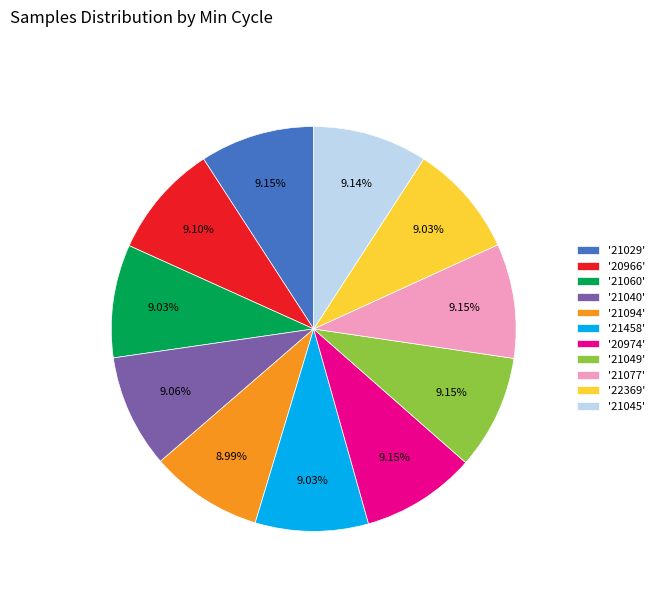

Does any single category account for the majority?

No